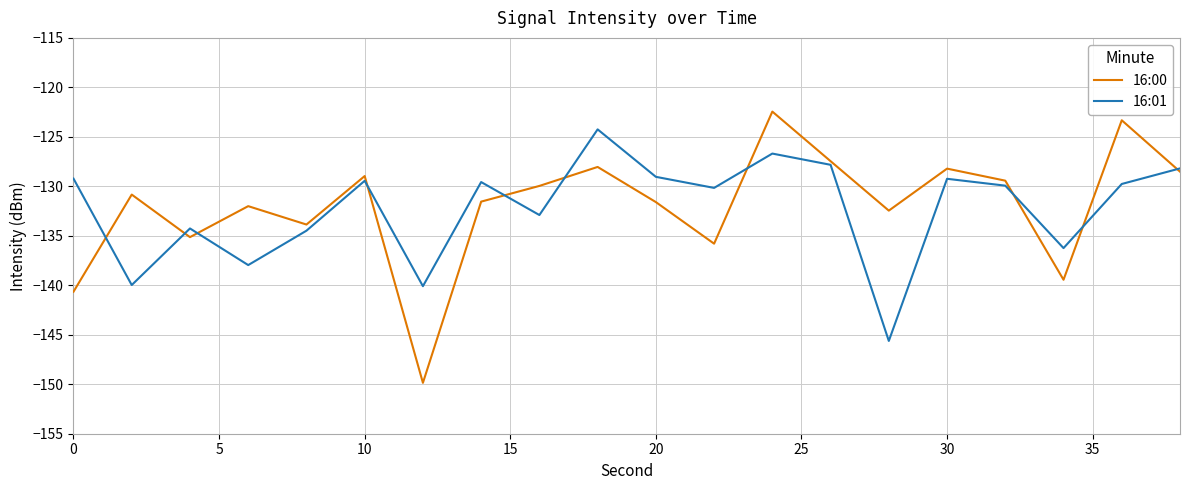

List the series in order of their peak value, lowest first.

16:01, 16:00